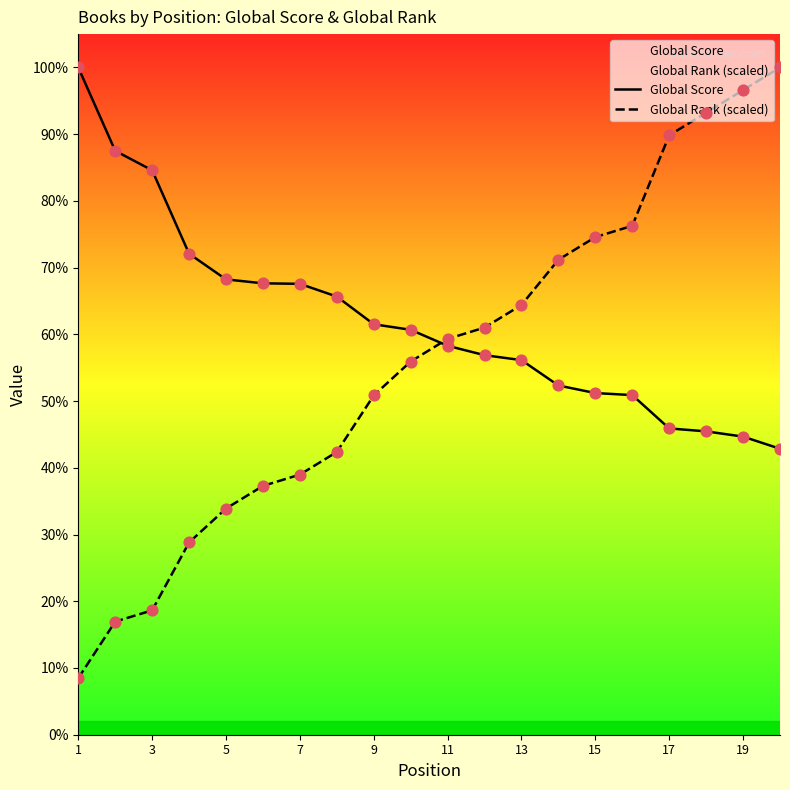

Which series has the largest total across all categories?

Global Score